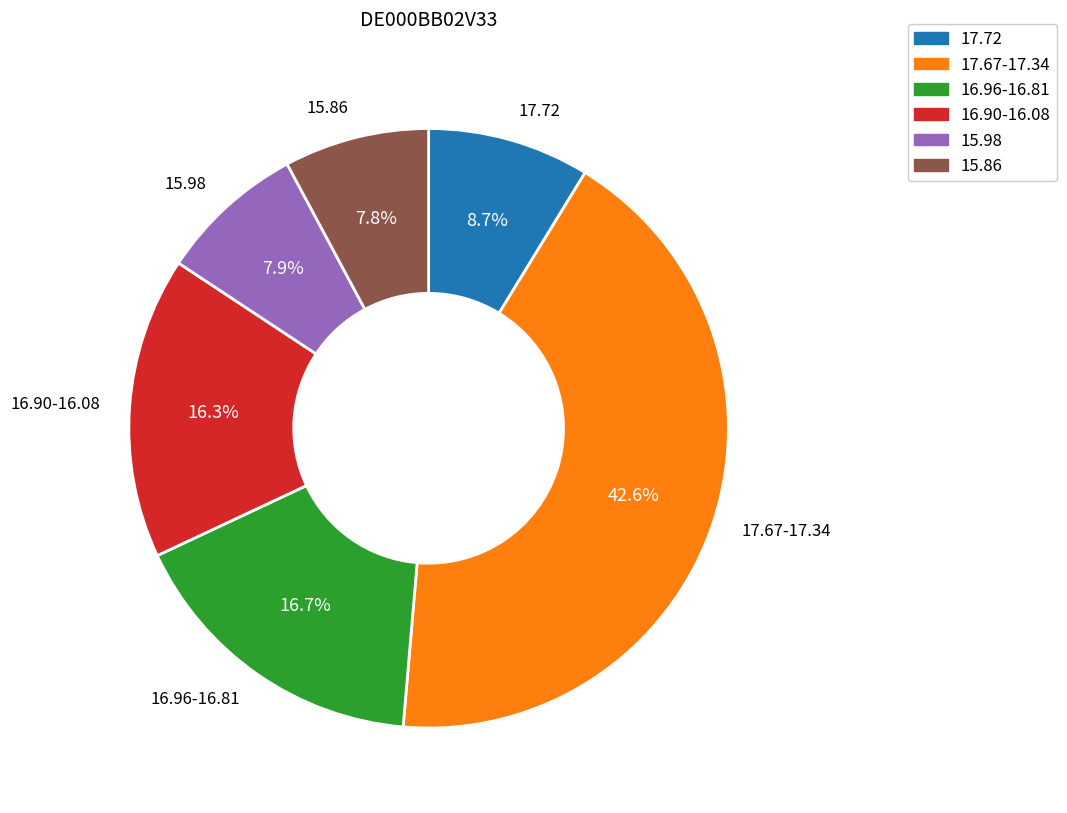

What portion of the pie excludes 16.96-16.81?

83.3%